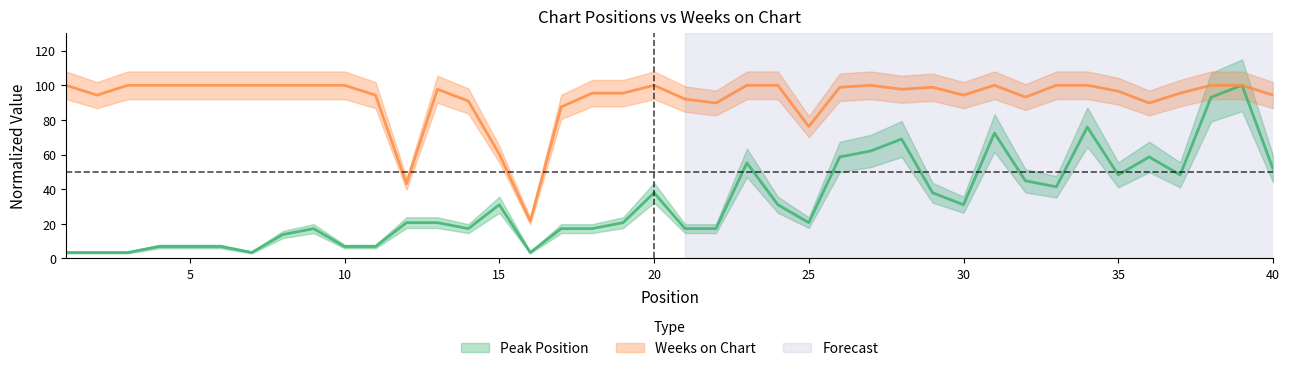

Read the Peak Position value at 40.

51.7